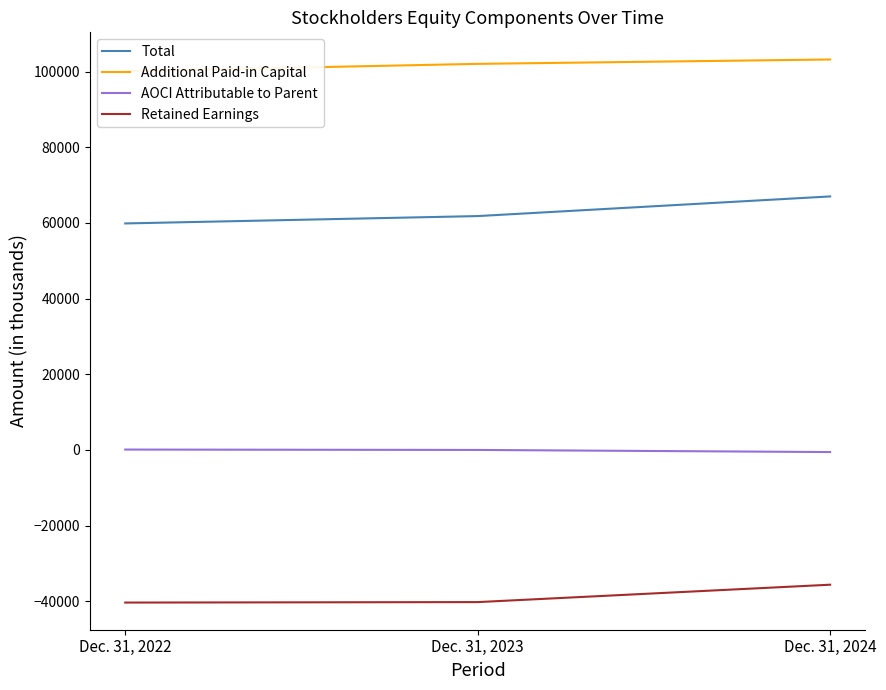

At which label does Total first exceed 61812?

Dec. 31, 2024